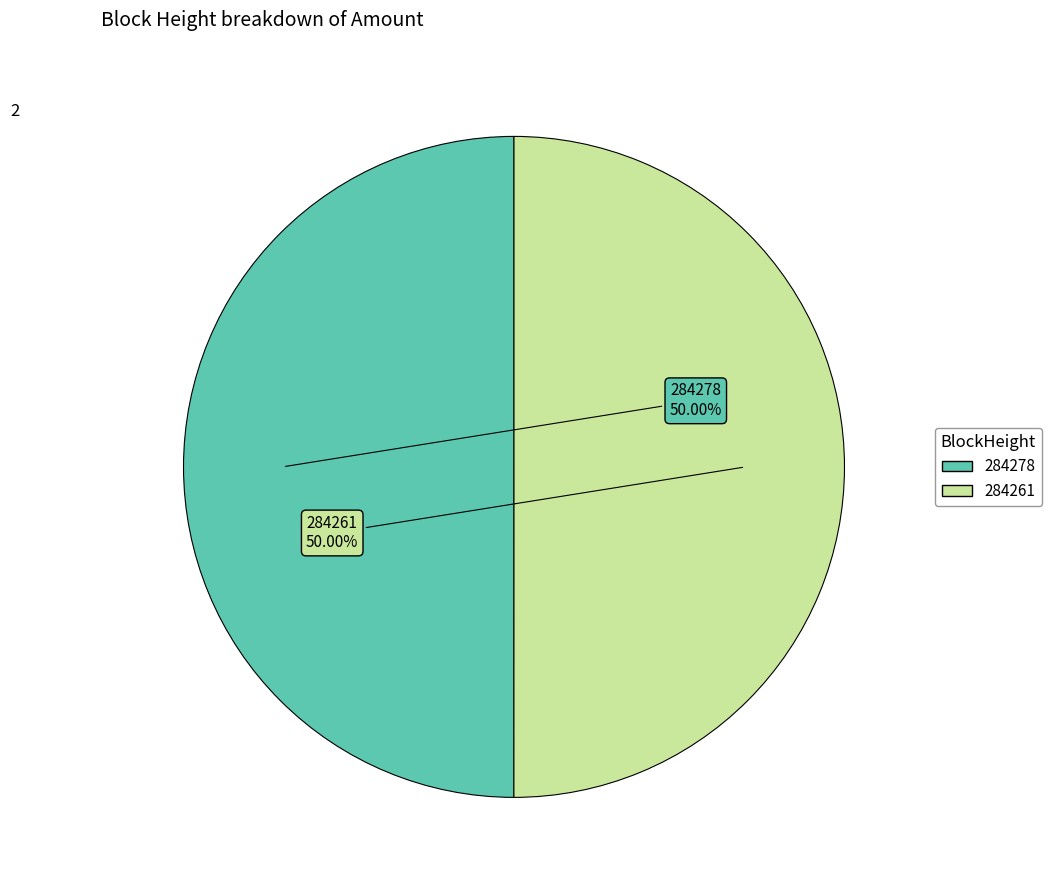

What is the ratio of the value at 284278 to the value at 284261?

1.0